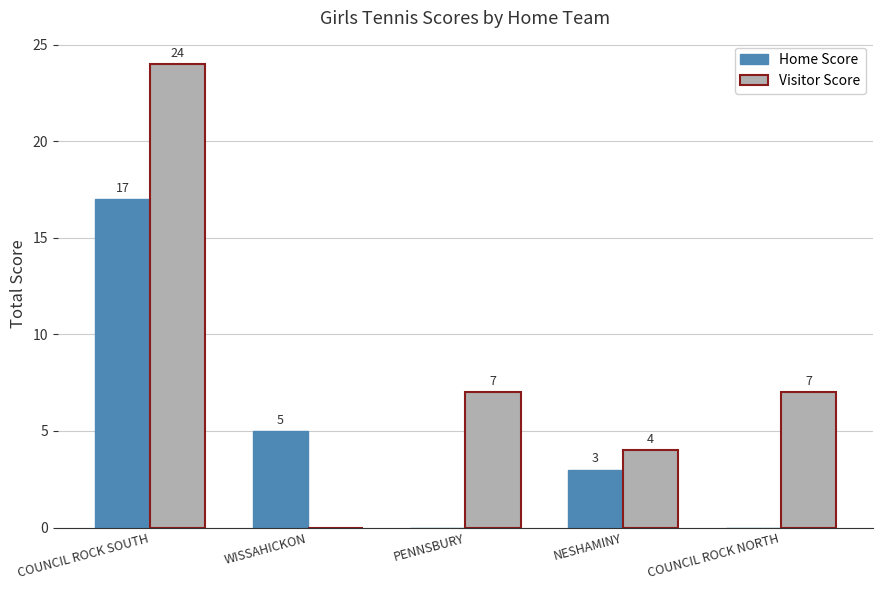

How many values in Home Score are above zero?

3